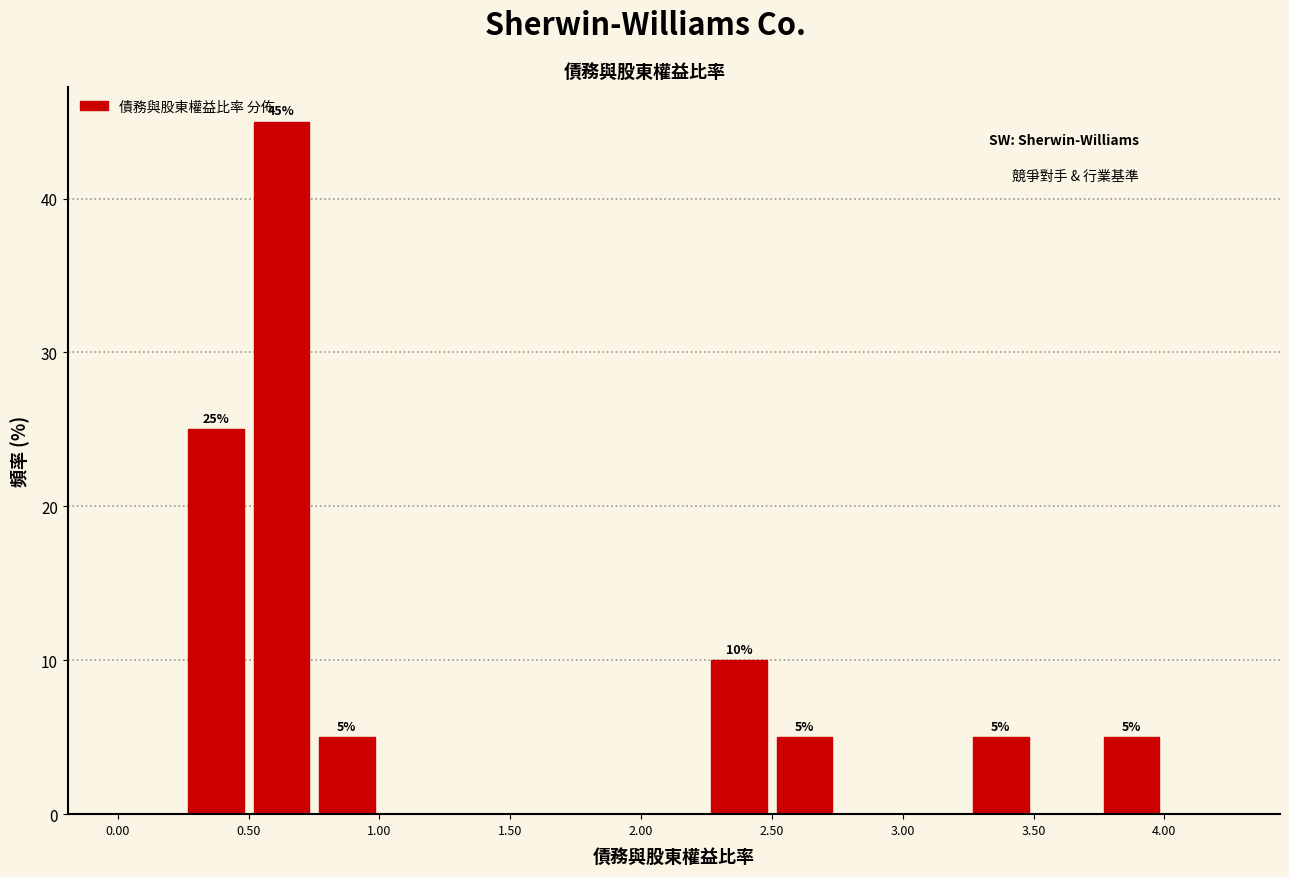

Which range on the x-axis has the tallest bar?

0.50 to 0.75